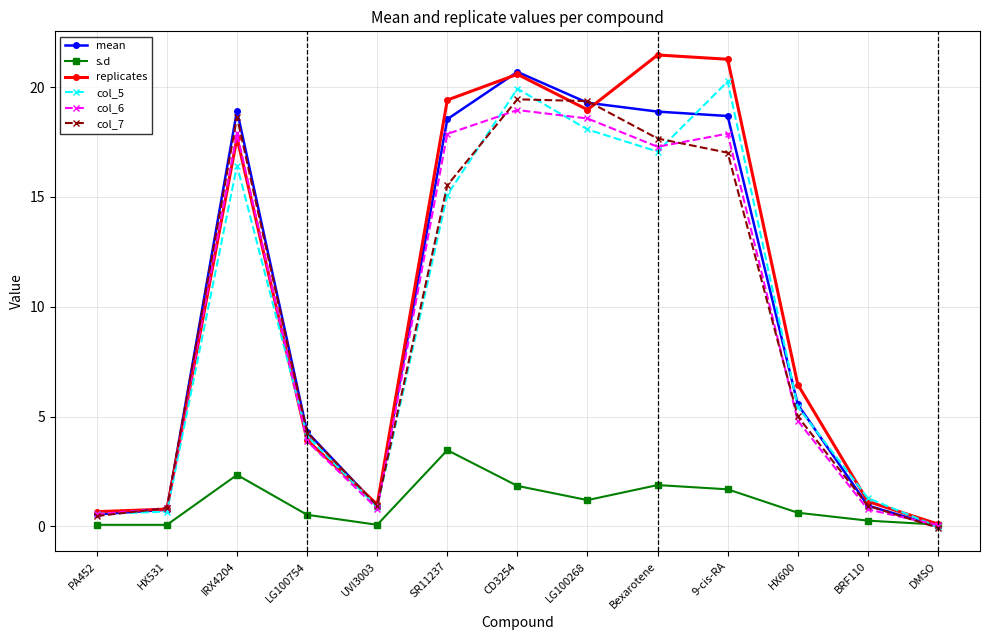

What is the difference between the highest and lowest values at IRX4204?

16.6